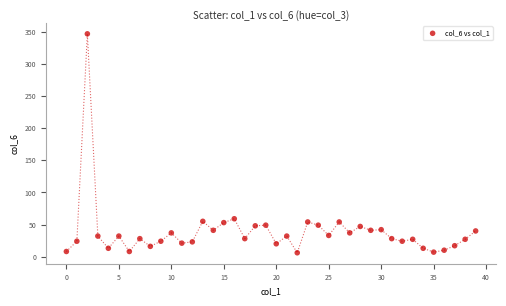

What is the range of Y values (max minus min)?

341